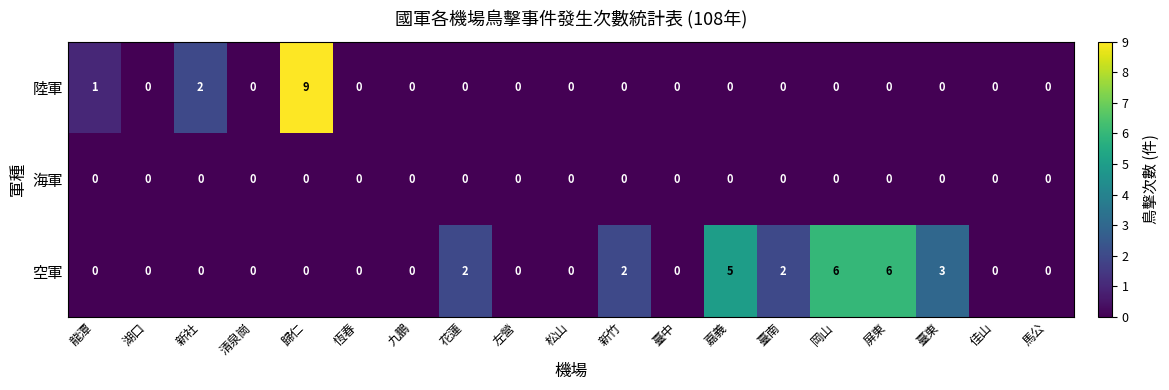

Rank the series by their average value, from highest to lowest.

空軍, 陸軍, 海軍